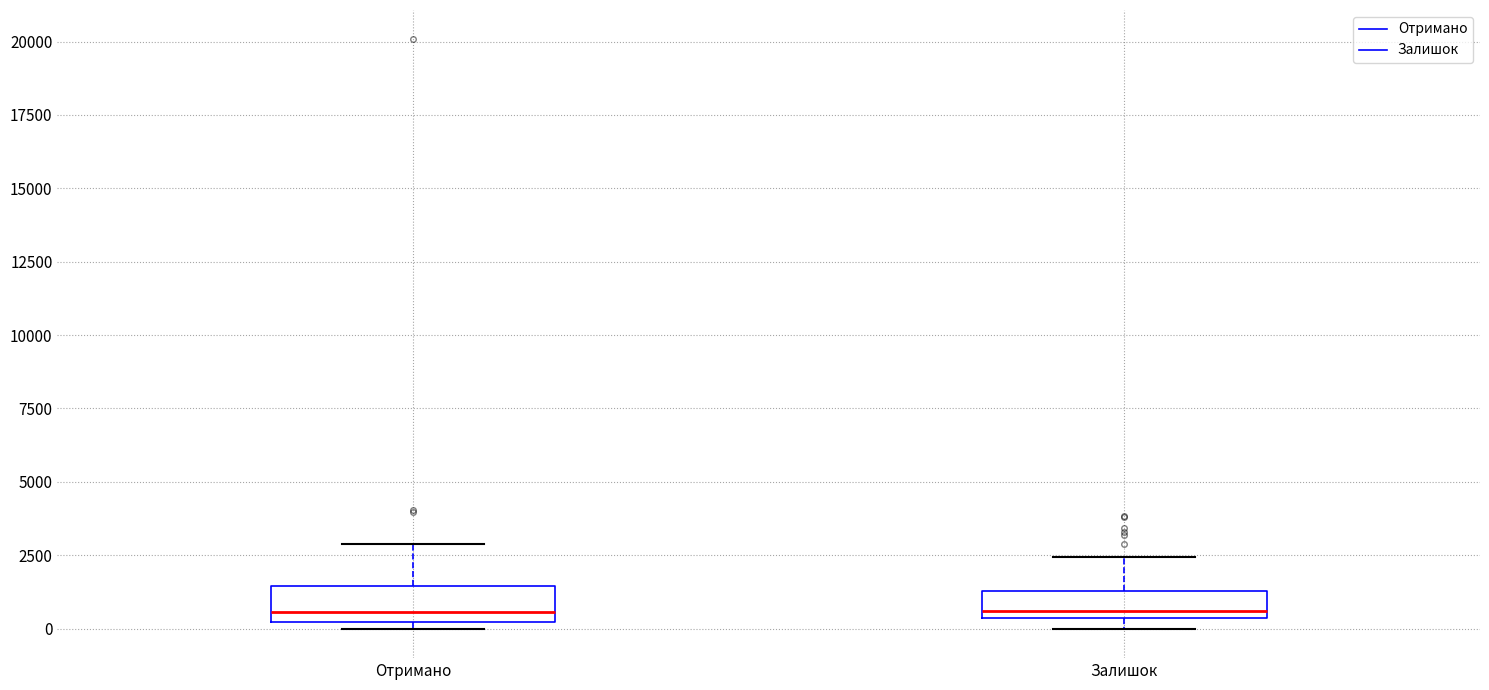

Reading left to right, read every box against the y-axis: the position of its median line, the range the box covers, and the ends of its whiskers. The values are not printed on the chart, so give them approximately, as read against the axis.

Отримано: median 500, box 0 to 1500, whiskers 0 (just below the box's lower edge) to 3000
Залишок: median 500 (just above the box's lower edge), box 500 to 1500, whiskers 0 to 2500